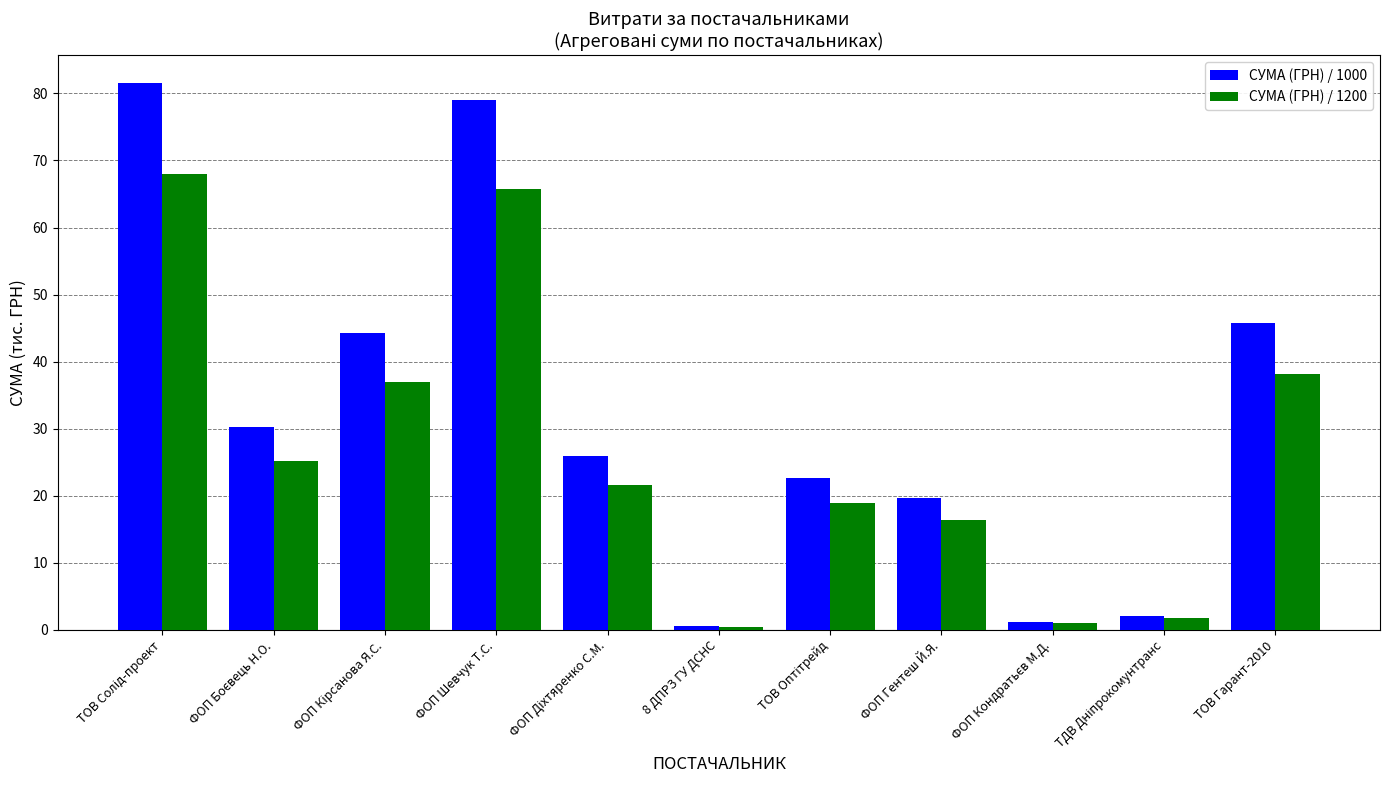

Reading left to right, transcribe all the data shown in this chart.

СУМА (ГРН) / 1000: 81.6	30.2	44.3	79.0	26.0	0.6	22.7	19.7	1.2	2.1	45.8
СУМА (ГРН) / 1200: 68.0	25.2	37.0	65.8	21.7	0.5	18.9	16.4	1.0	1.7	38.1